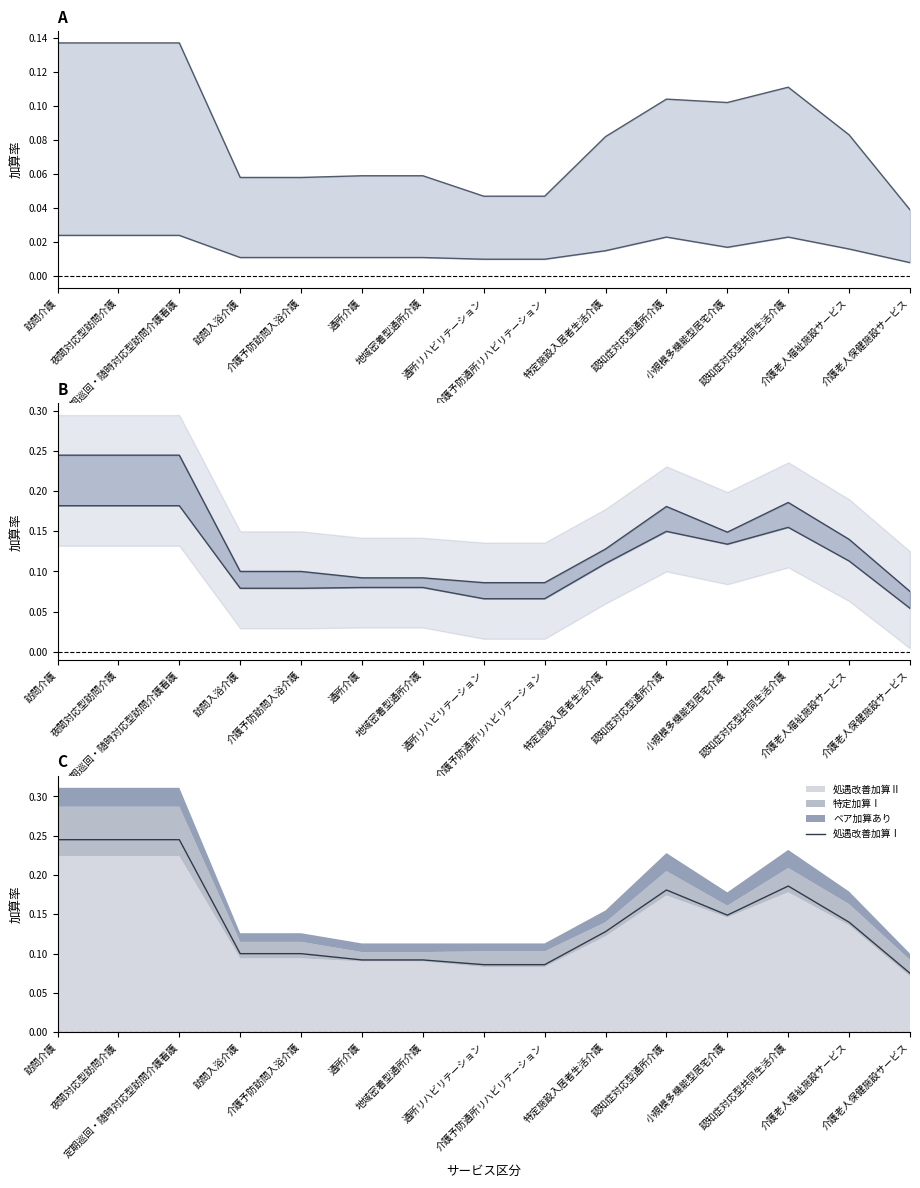

How many lines are shown in the chart?

1